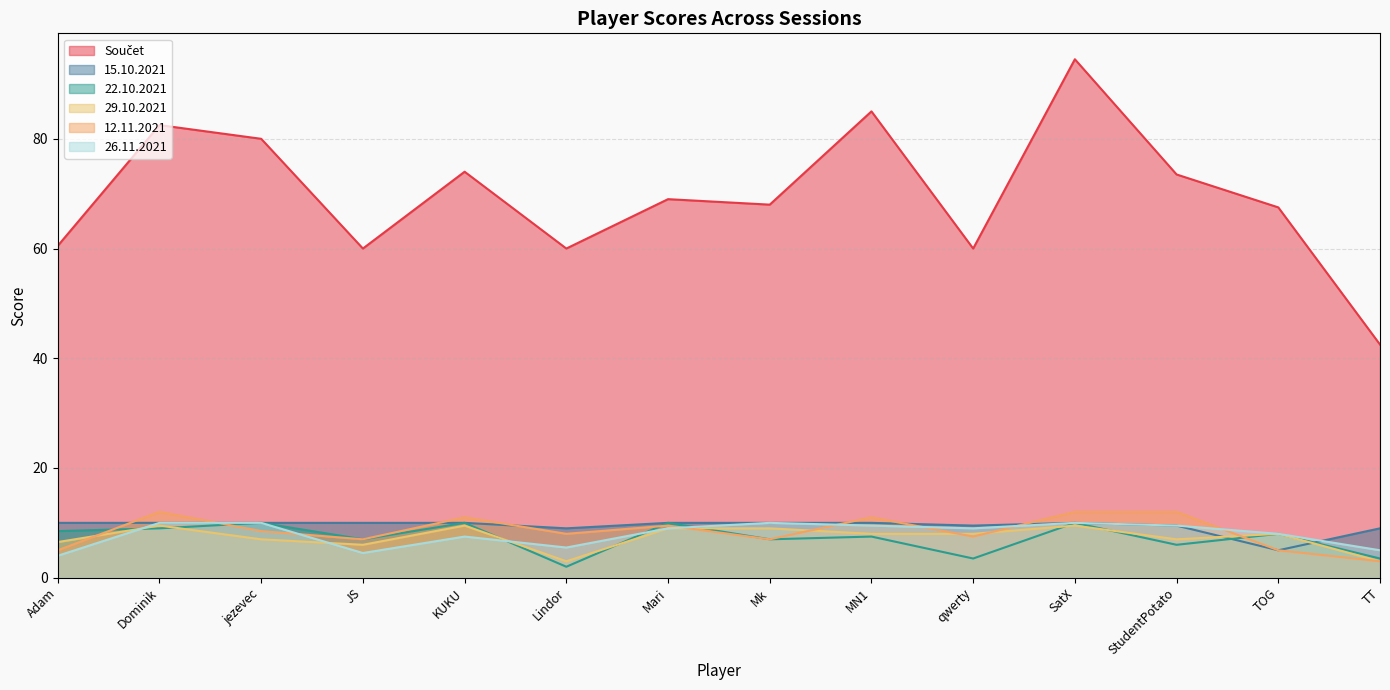

At which label does Součet first exceed 69?

Dominik